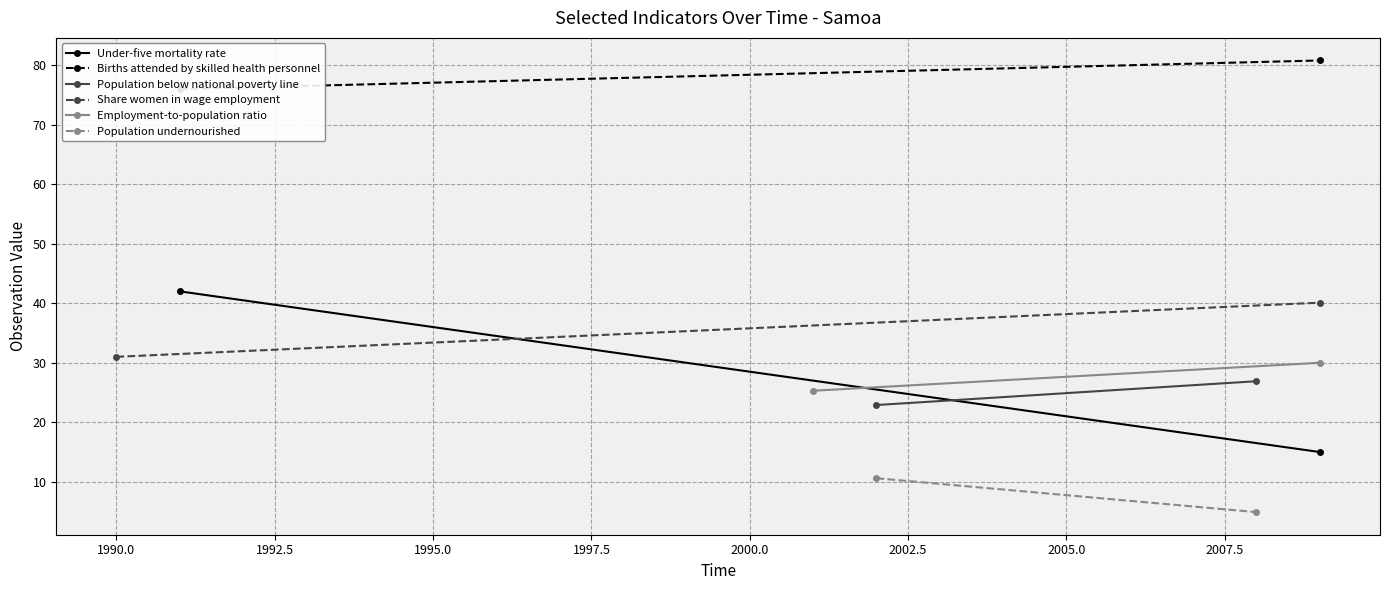

What is the highest value of the Population undernourished series?

10.6